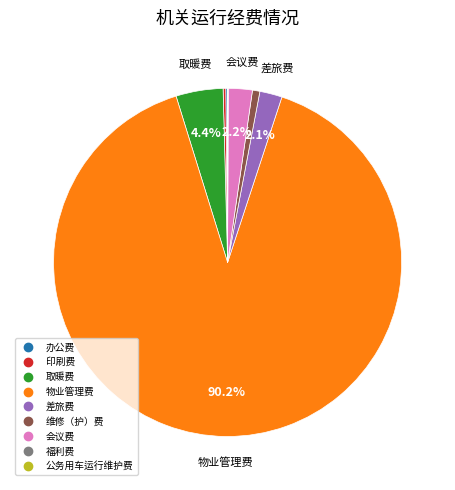

True or false: 会议费 accounts for 2% of the total.

True